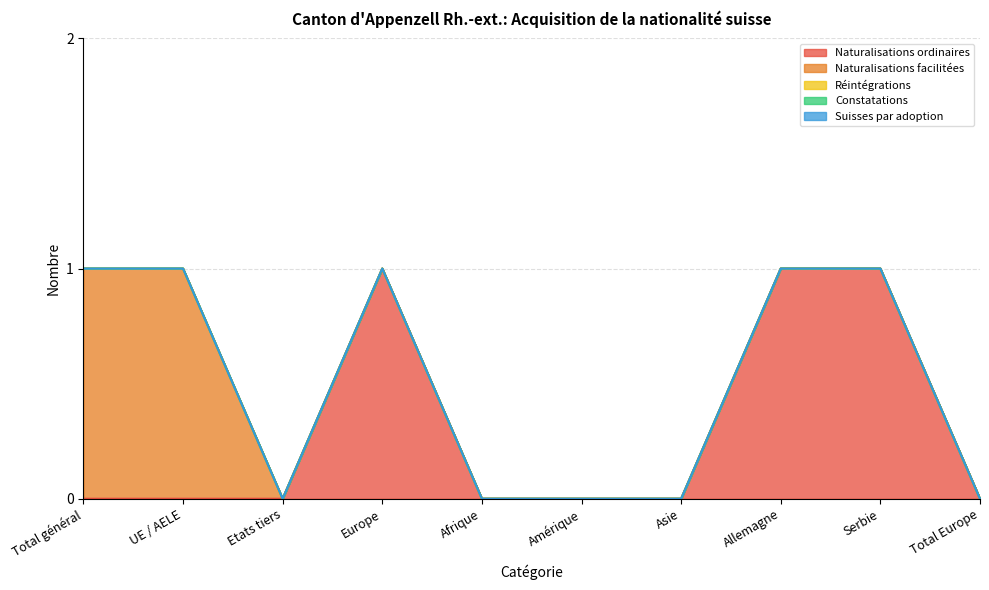

Is it true that Constatations equals 0 at UE / AELE?

True